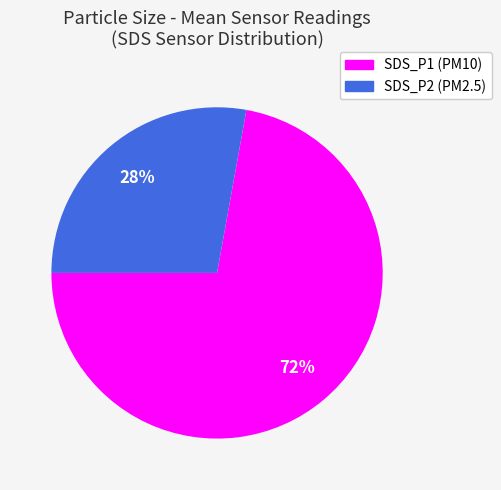

Does SDS_P1 represent more than half of the total?

Yes